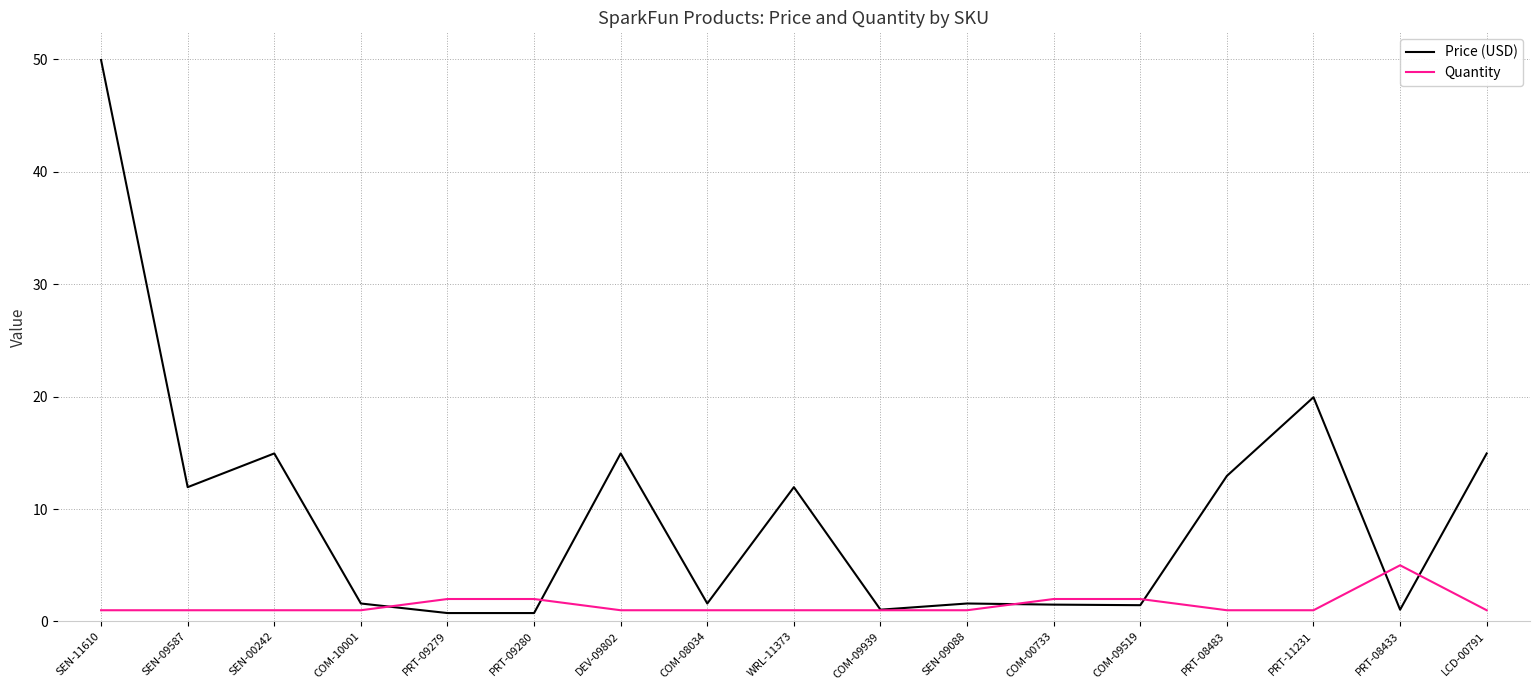

What are all the series names shown in the legend?

Price (USD), Quantity